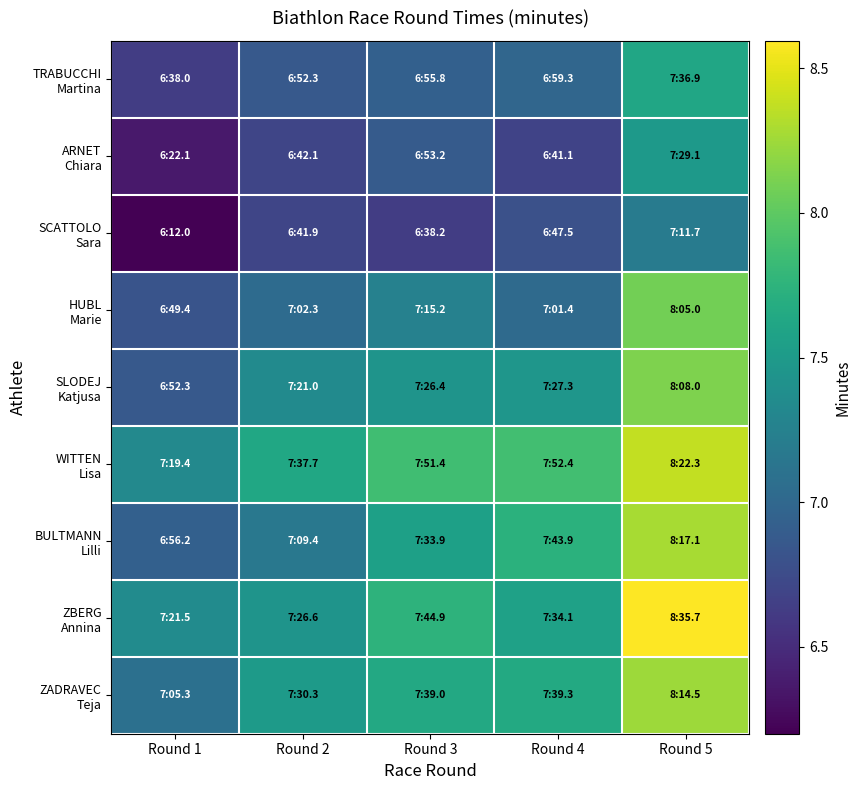

Between Round 2 and Round 4, which is larger?

Round 4